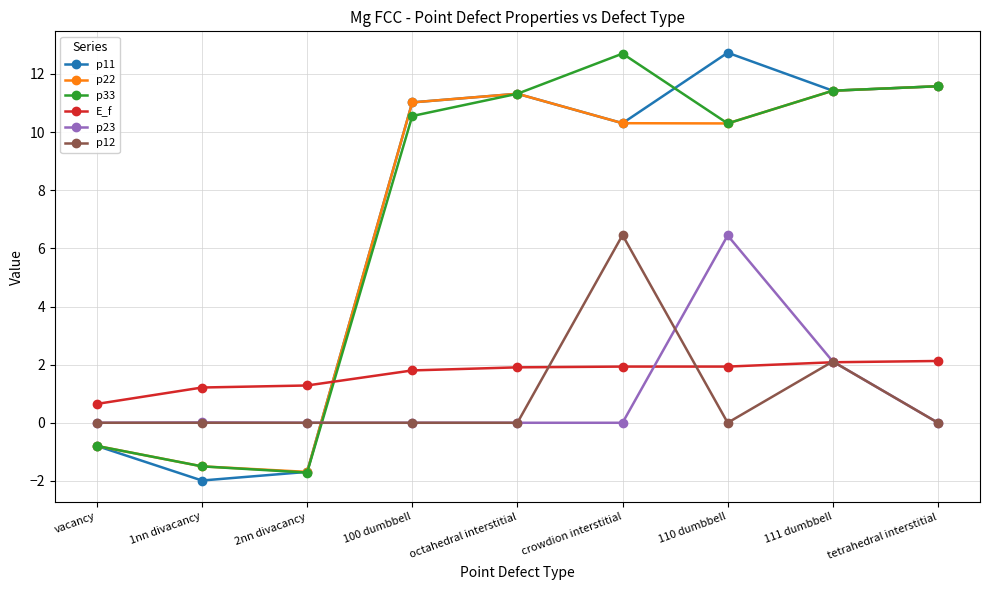

Where is the first local maximum for p33?

crowdion interstitial